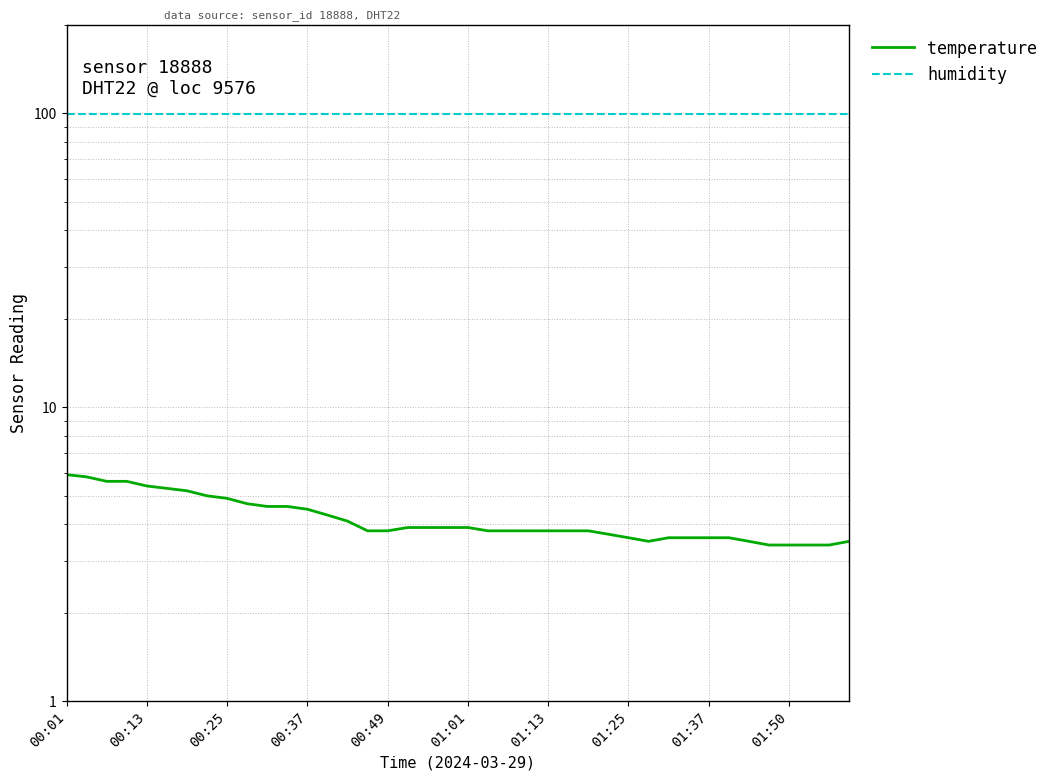

How many interior local valleys does the temperature series have?

1